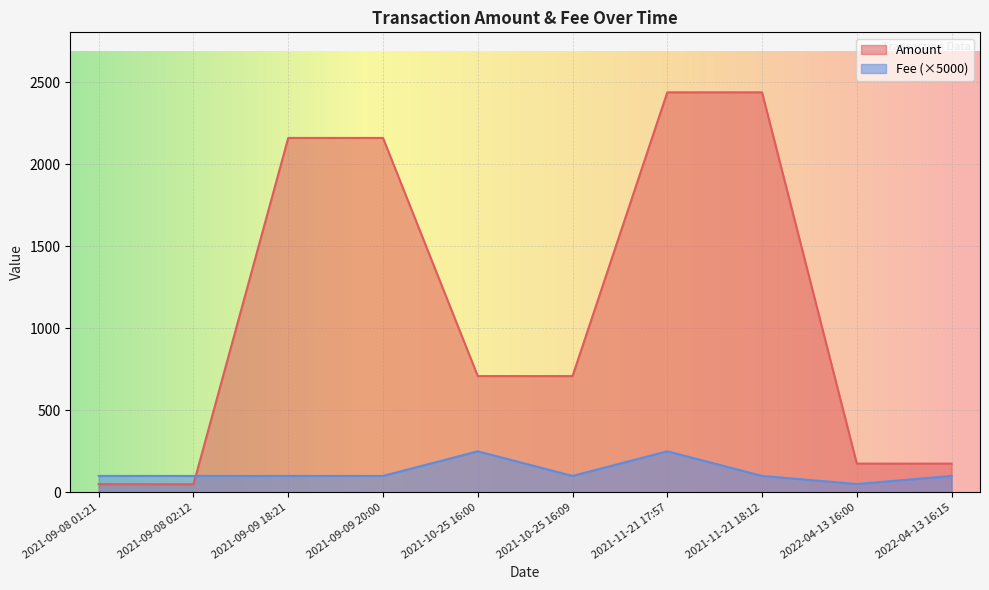

List the series in order of their peak value, lowest first.

Fee (×5000), Amount